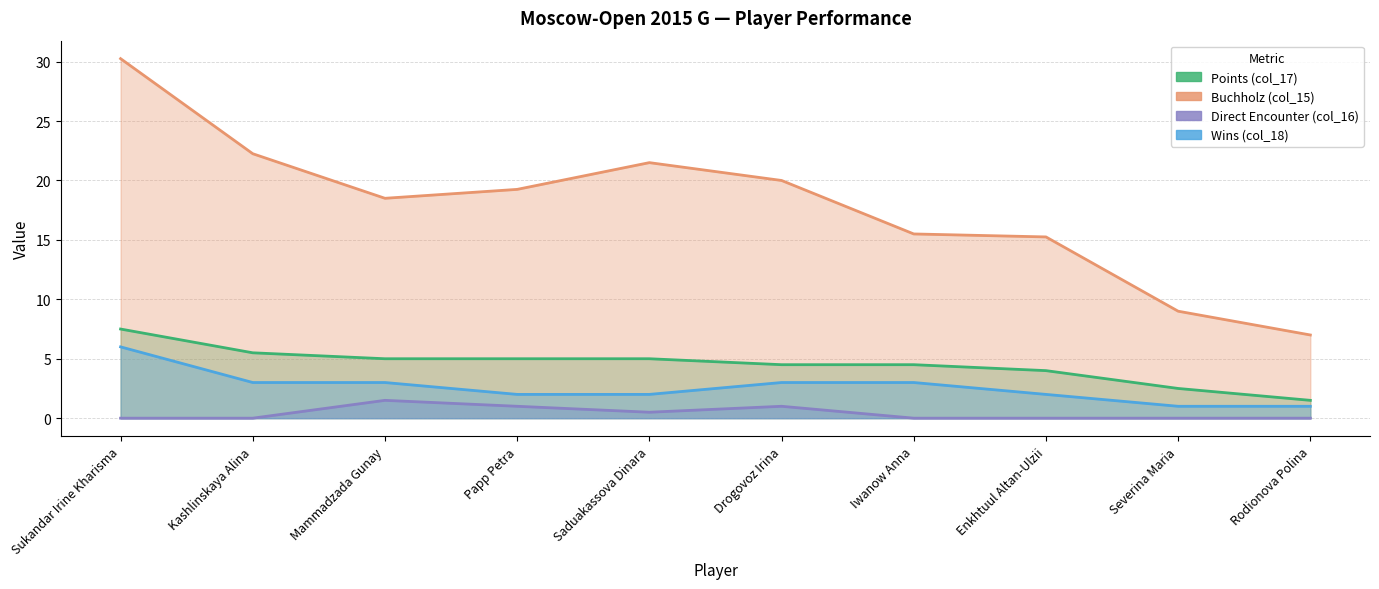

Does the chart display data point markers on the line(s)?

No